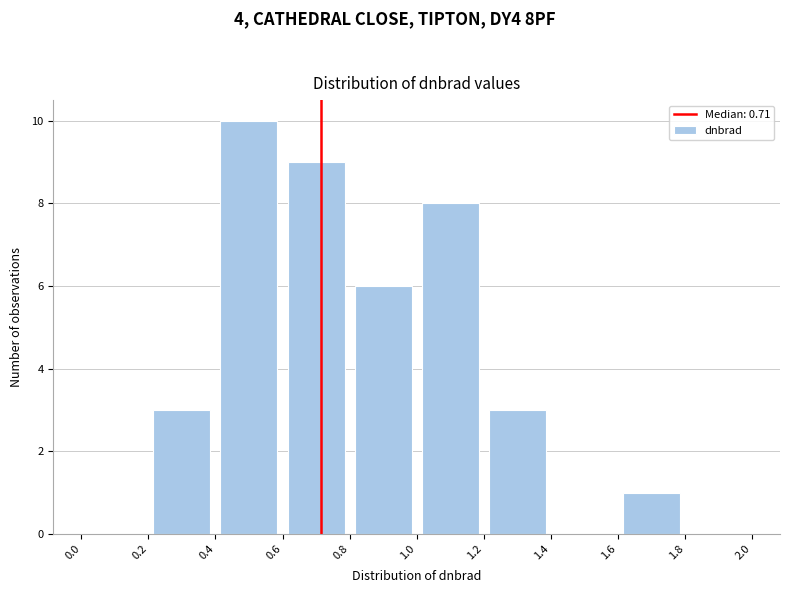

Which range on the x-axis has the tallest bar?

0.4 to 0.6